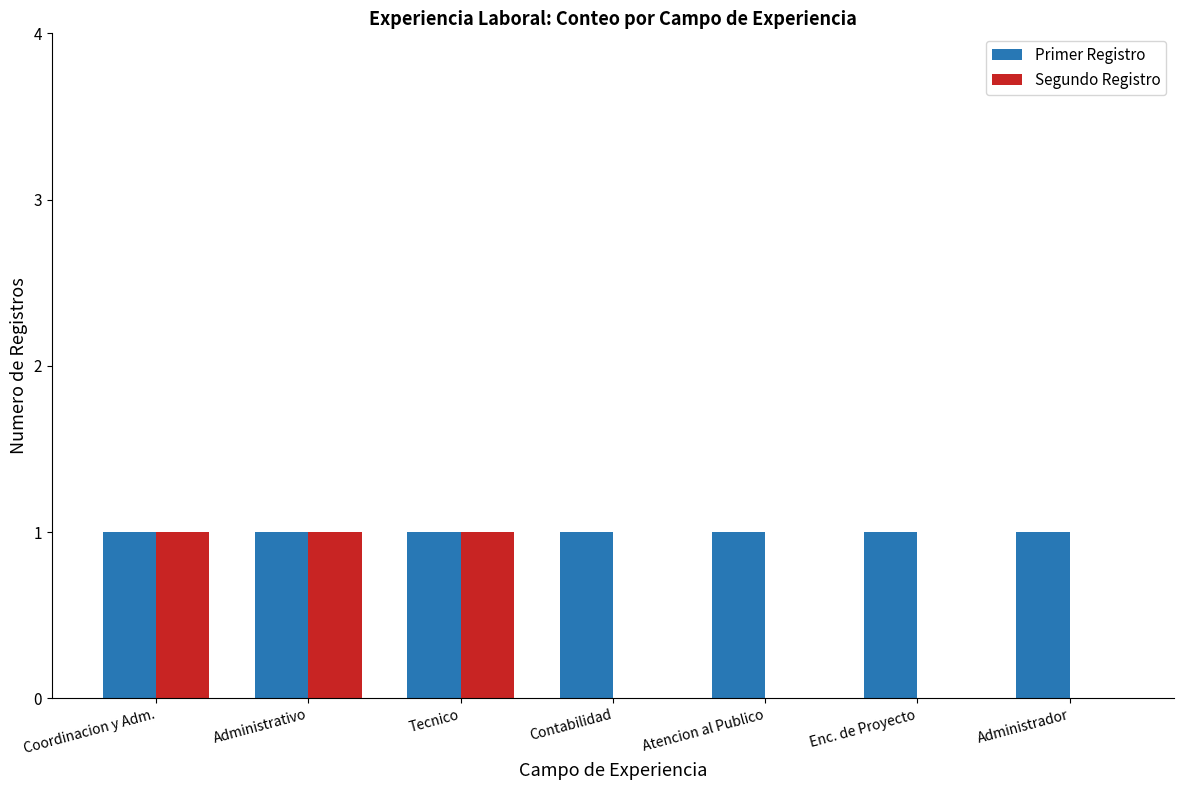

Between Coordinacion y Adm. and Enc. de Proyecto, which series saw the biggest shift?

Segundo Registro